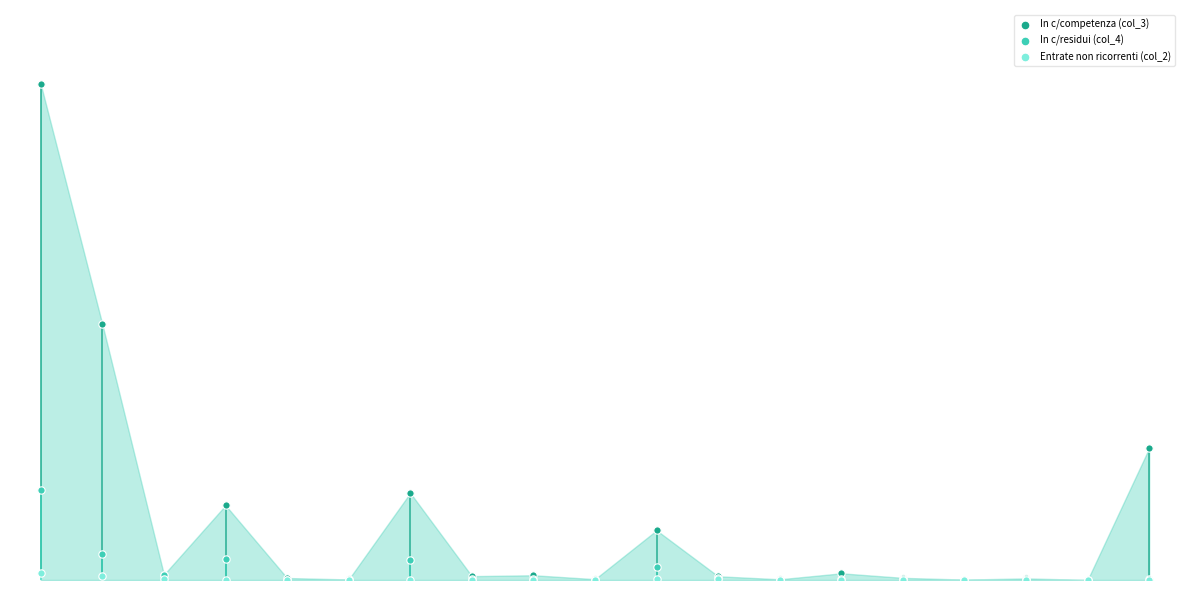

Which series has the largest Y range (max minus min)?

In c/competenza (col_3)